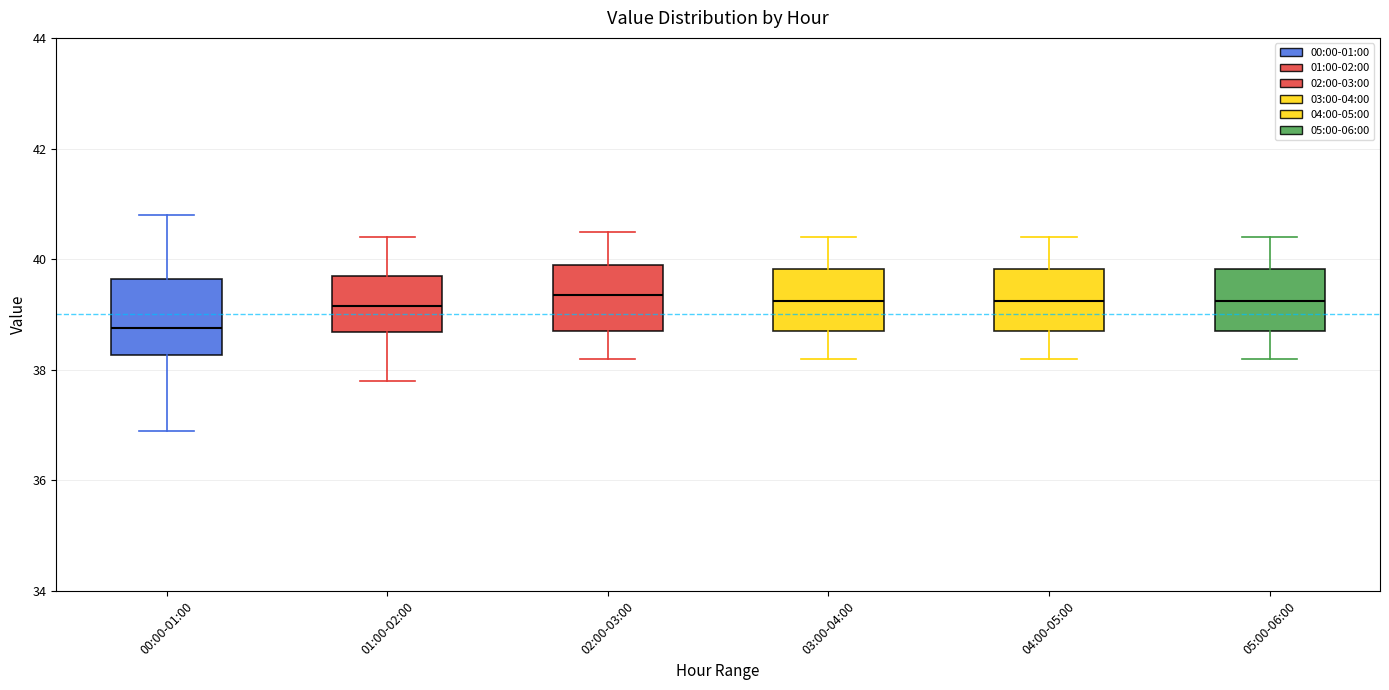

Reading left to right, transcribe this box plot: for each box, give where its median line is, the range the box spans, and where its two whiskers end, as read against the y-axis. The values are not printed on the chart, so give them approximately, as read against the axis.

00:00-01:00: median 38.8, box 38.2 to 39.6, whiskers 37.0 to 40.8
01:00-02:00: median 39.2, box 38.6 to 39.8, whiskers 37.8 to 40.4
02:00-03:00: median 39.4, box 38.8 to 40.0, whiskers 38.2 to 40.6
03:00-04:00: median 39.2, box 38.8 to 39.8, whiskers 38.2 to 40.4
04:00-05:00: median 39.2, box 38.8 to 39.8, whiskers 38.2 to 40.4
05:00-06:00: median 39.2, box 38.8 to 39.8, whiskers 38.2 to 40.4